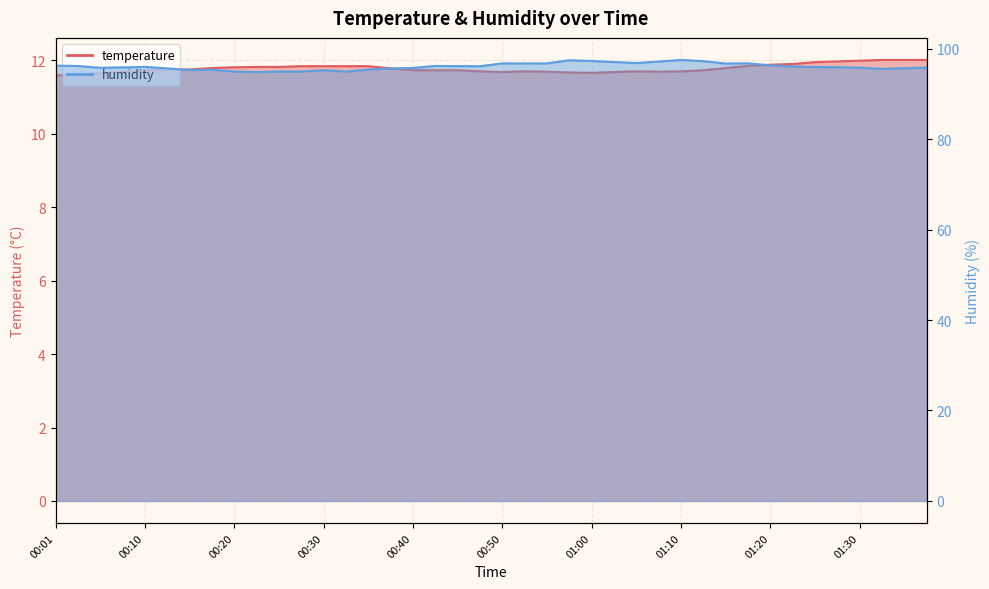

Between 00:01 and 01:10, which series saw the biggest shift?

humidity